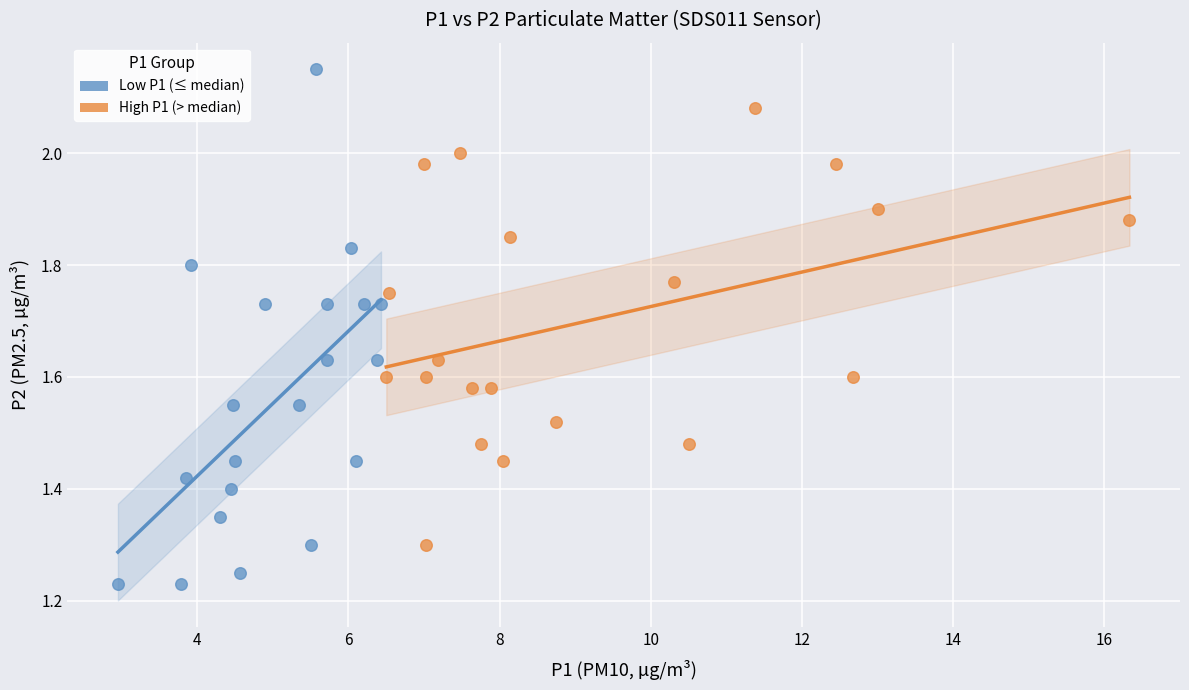

Which series contains the highest Y value?

Low P1 (≤ median)